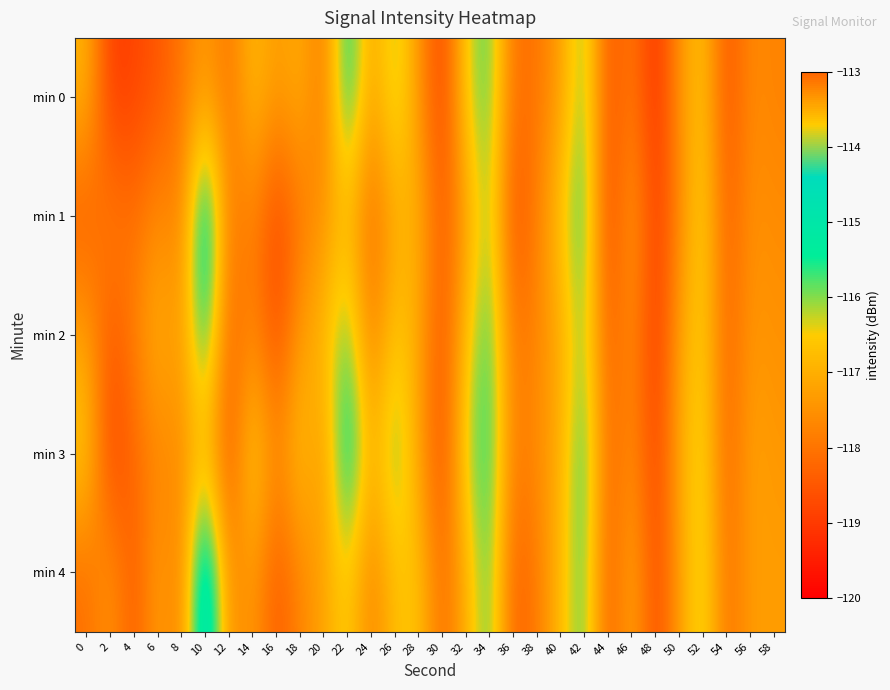

Which series changed the most between 20 and 42?

min 0